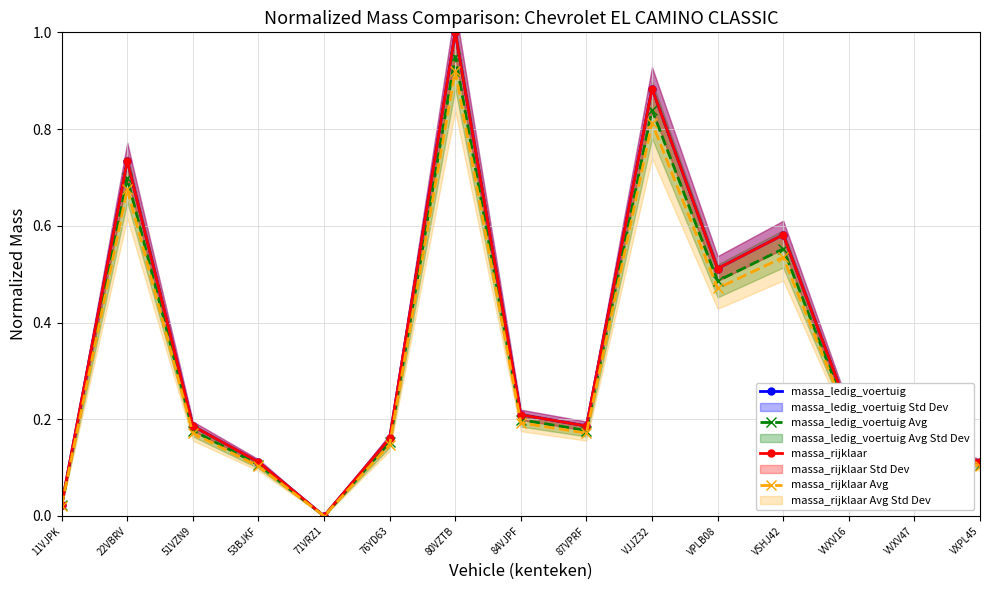

Which series has the largest range (max minus min)?

massa_ledig_voertuig